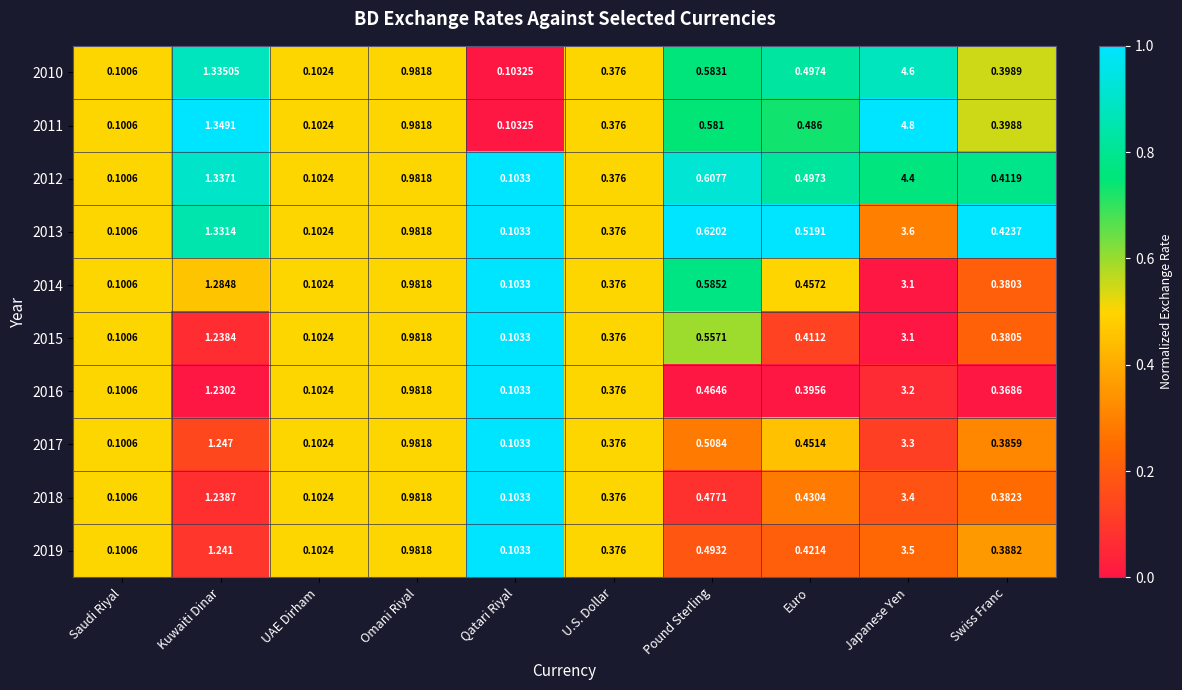

What is the greatest value displayed?

4.8